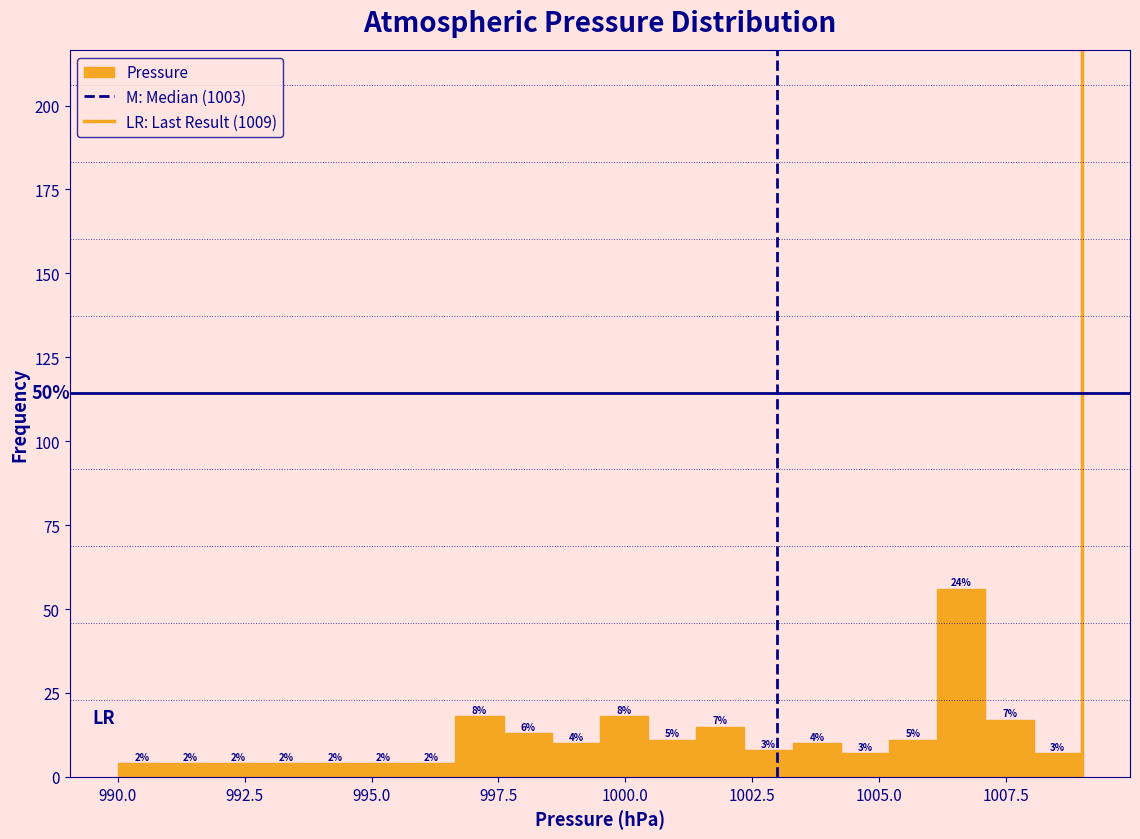

Around what value on the x-axis is the tallest bar? Give the approximate position of its centre, as read against the axis.

1006.5